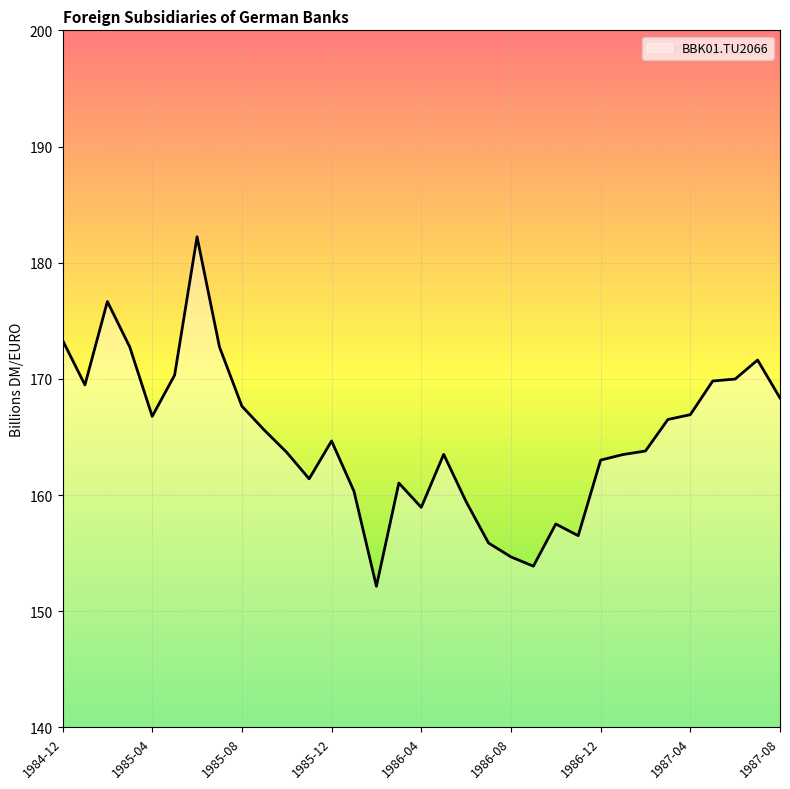

What is the difference between the maximum and minimum values?

30.1